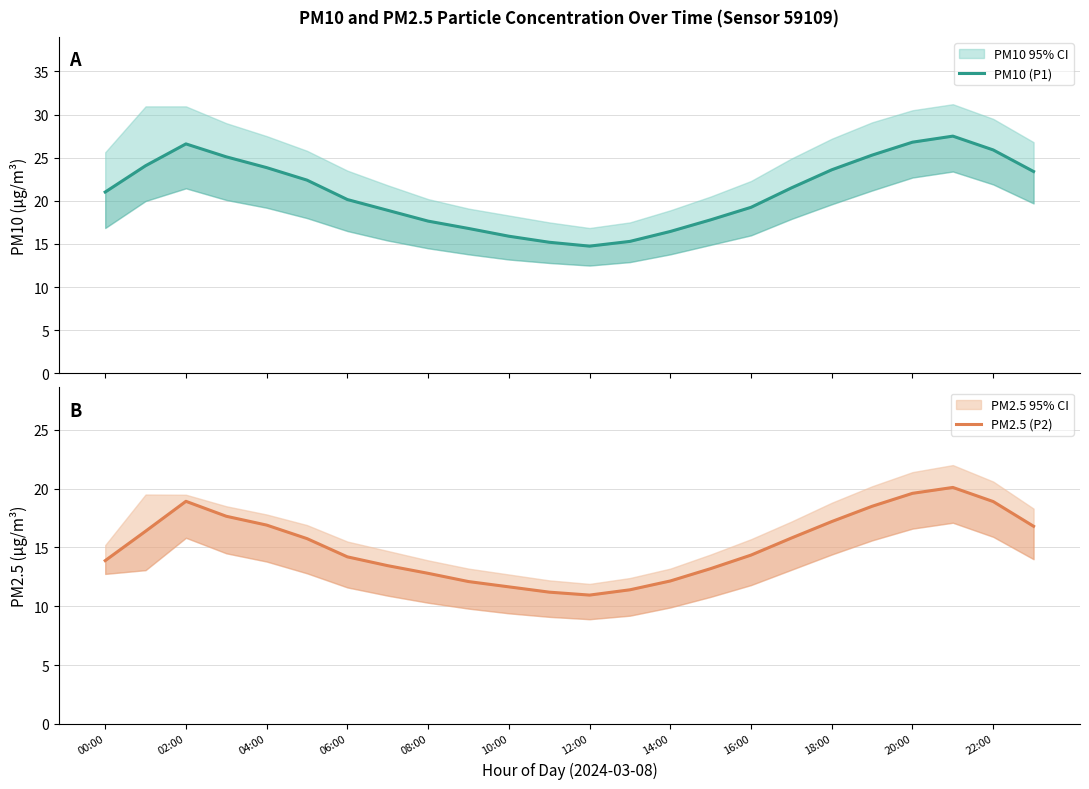

Which category has the highest value across all series?

21